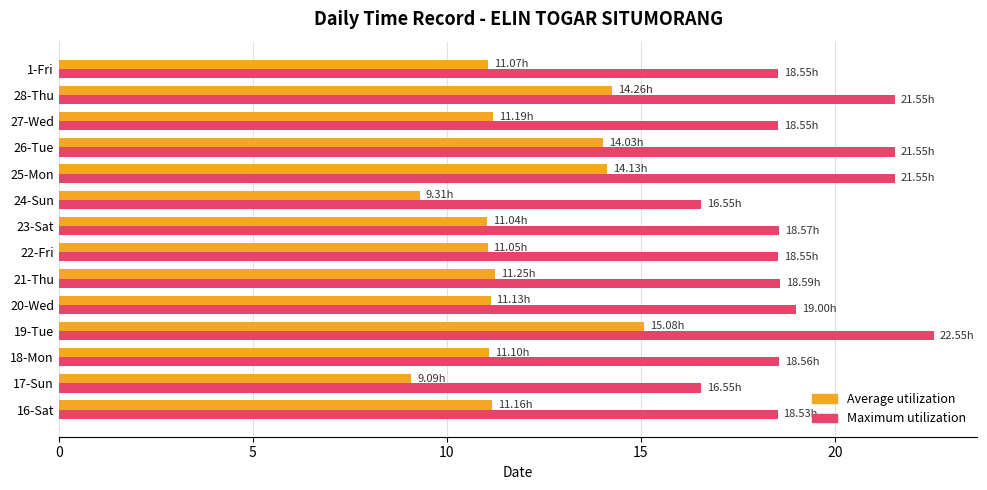

At which label is Maximum utilization closest to 19?

20-Wed